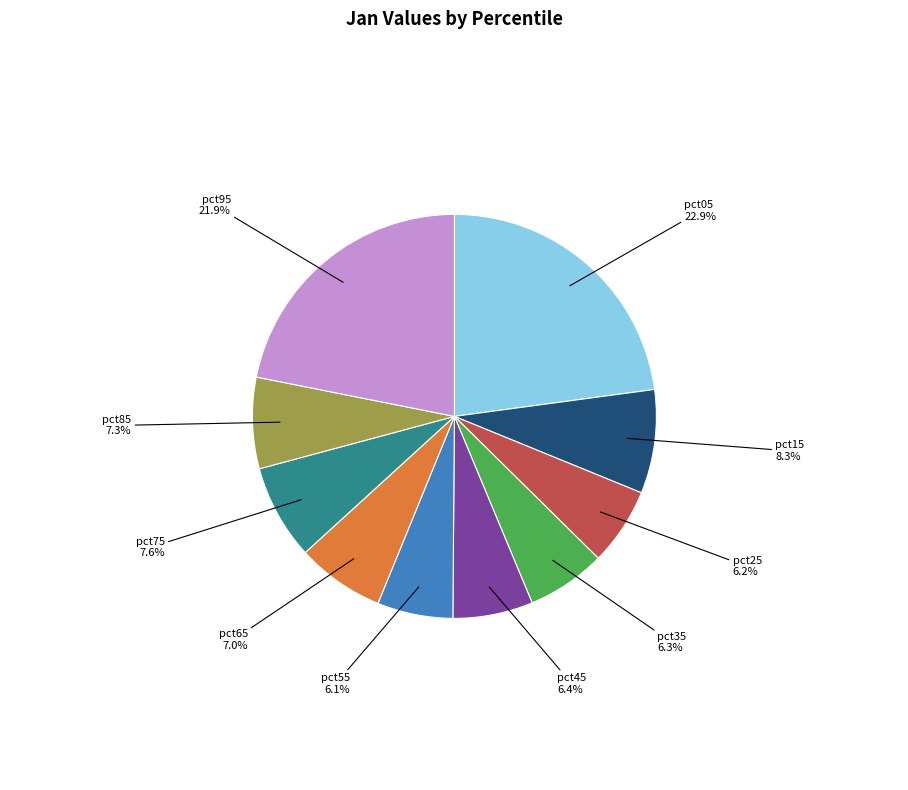

To the nearest percent, what is the difference between the largest and smallest slice percentages?

17%